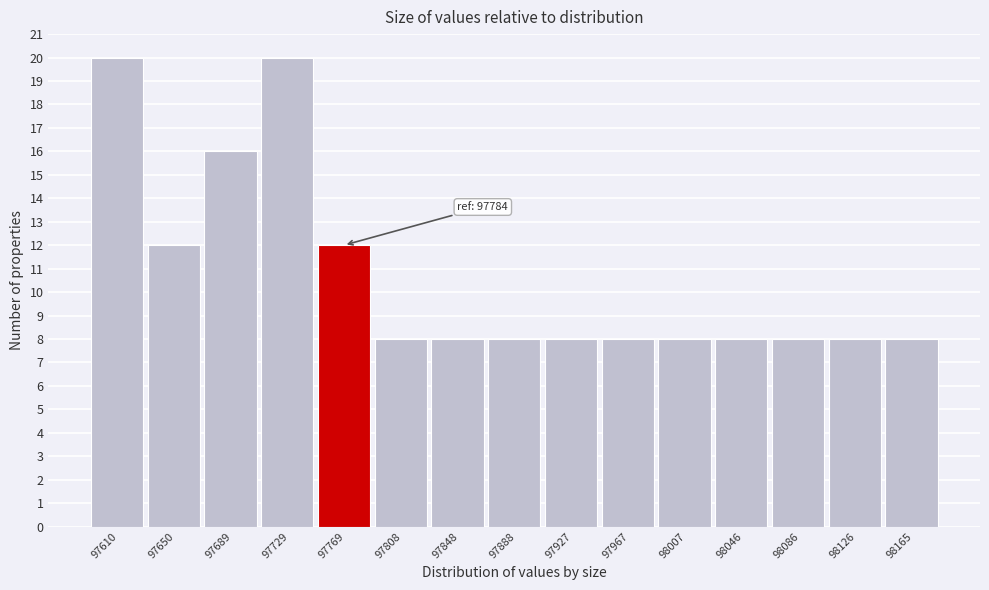

Reading left to right, what are all the values shown in this chart?

97610=20	97650=12	97689=16	97729=20	97769=12	97808=8	97848=8	97888=8	97927=8	97967=8	98007=8	98046=8	98086=8	98126=8	98165=8